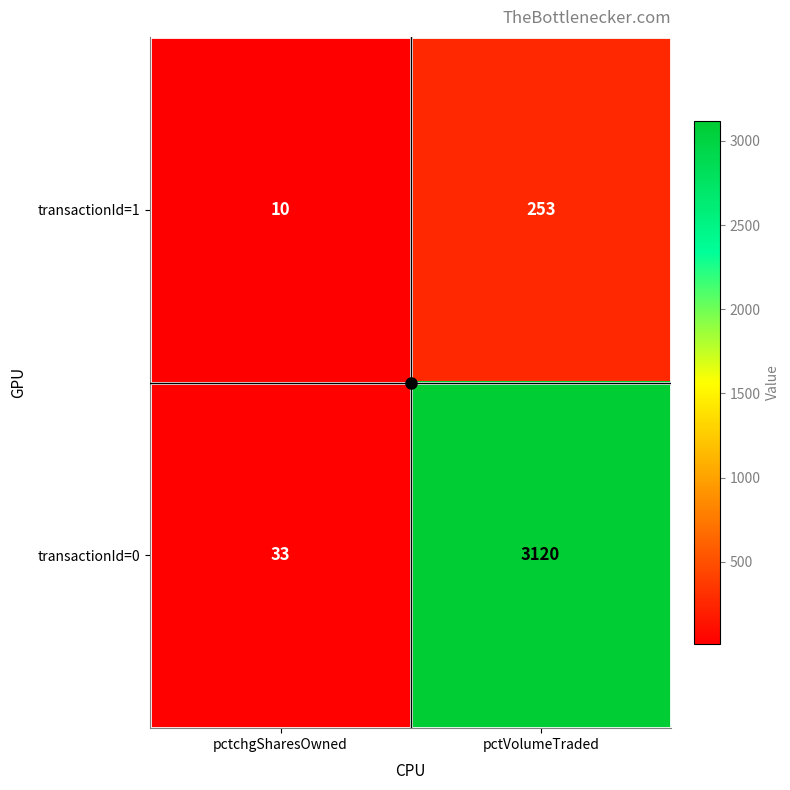

Count the number of data series in this chart.

2